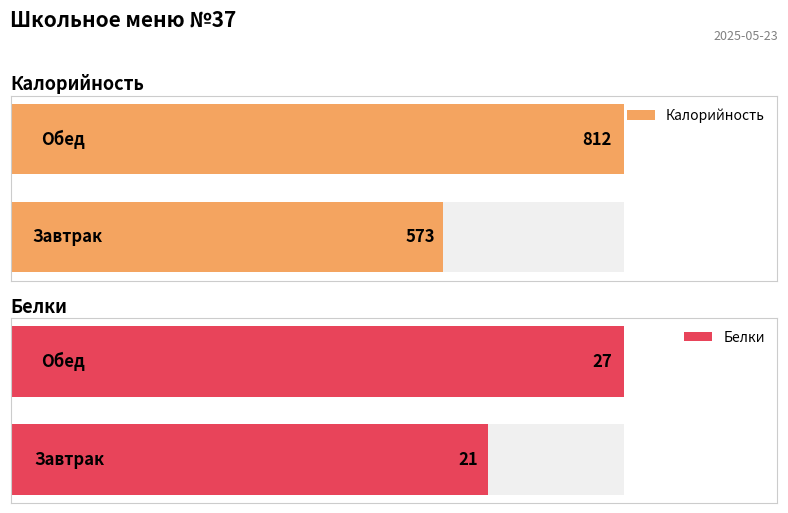

What is the approximate value of Калорийность at Обед?

812